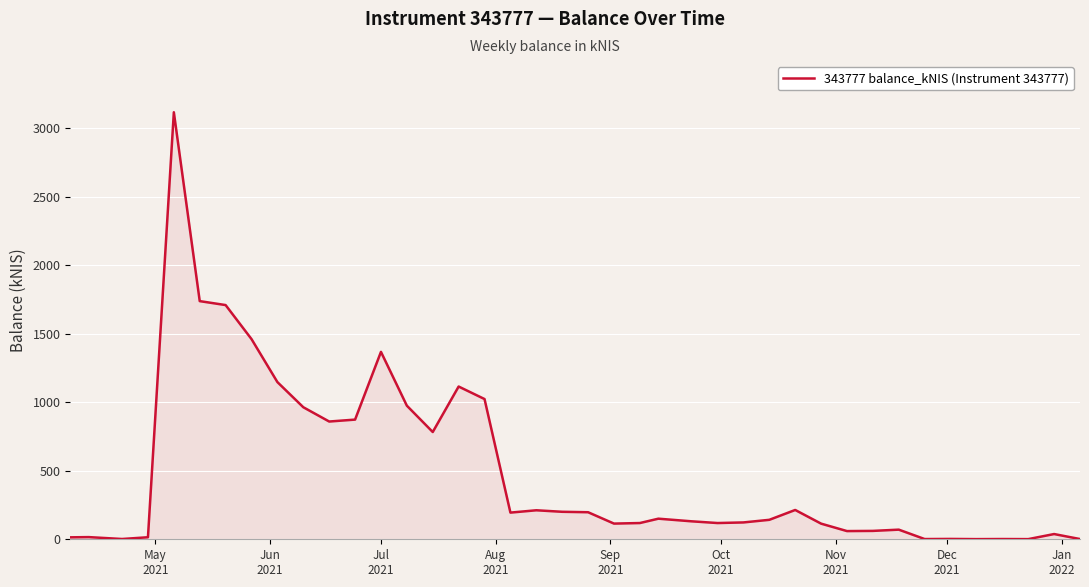

What is the maximum value shown in the chart?

3115.4